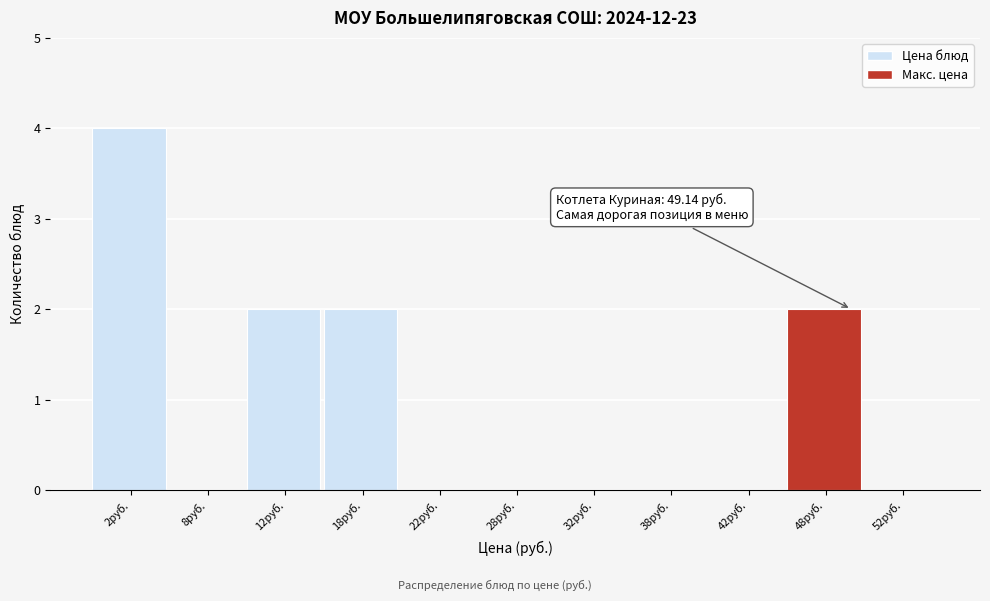

Over which range of the x-axis is the bar tallest?

0 to 5